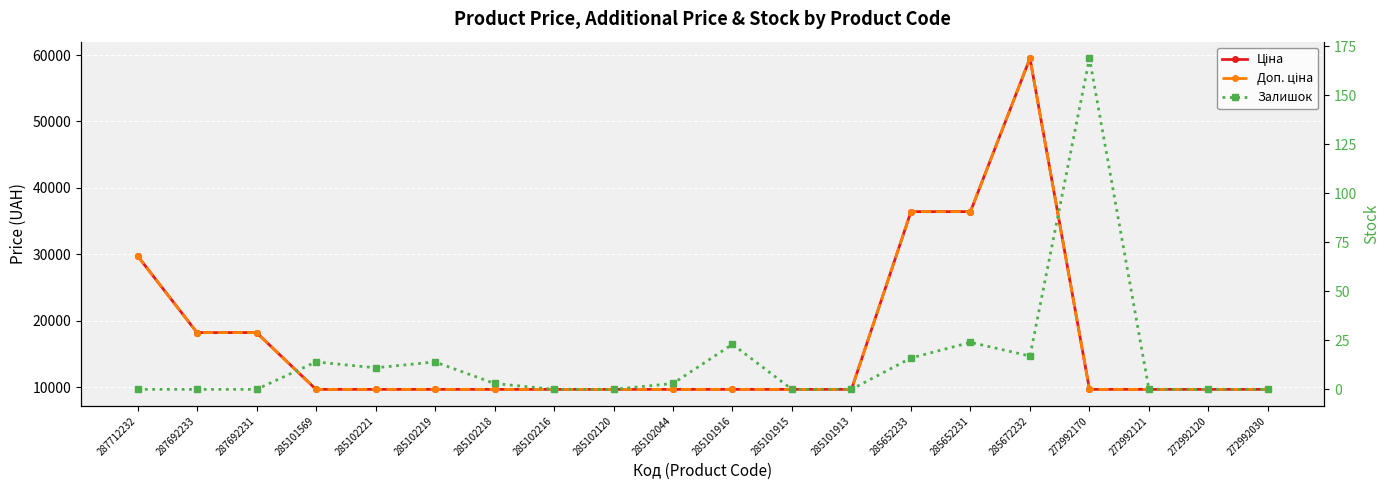

What is the value of the Ціна point at the 17th from the left?

9664.7